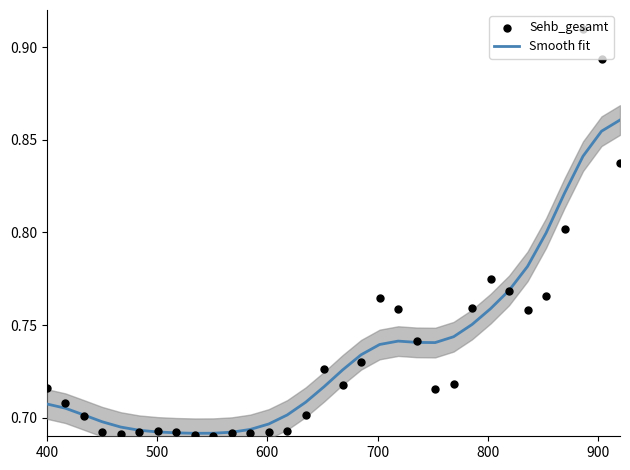

Which series has the largest total across all categories?

Smooth fit